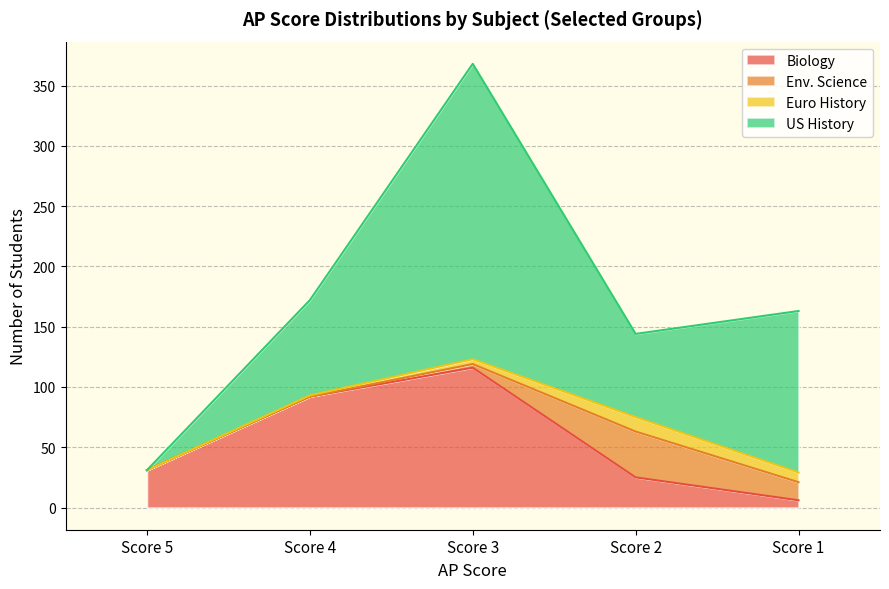

What are all the series names shown in the legend?

Biology, Env. Science, Euro History, US History